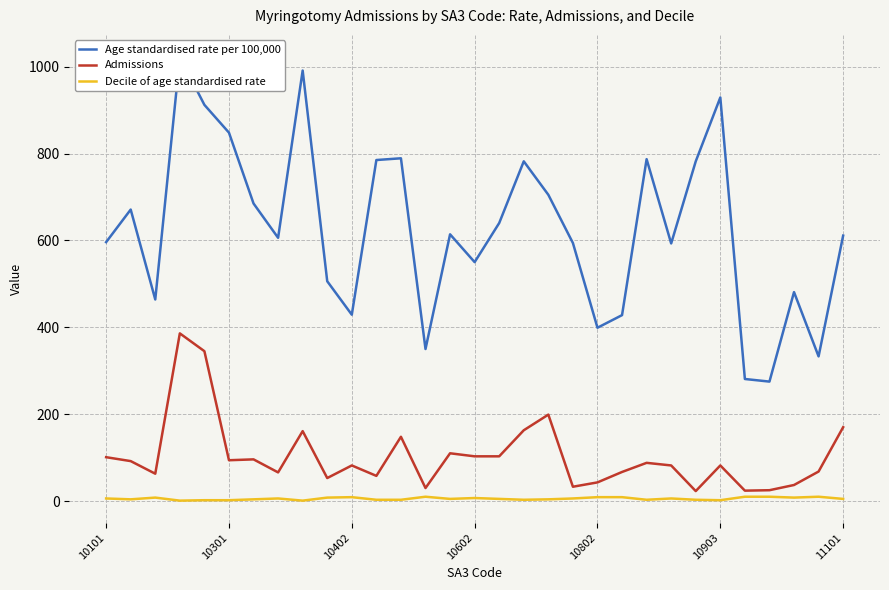

Does the chart have visible grid lines?

Yes